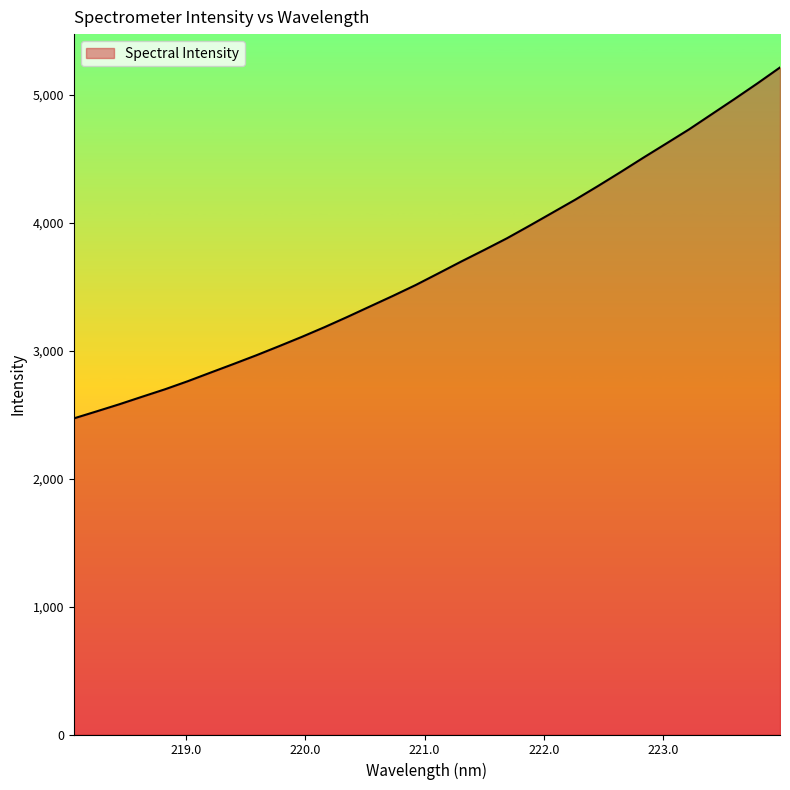

What is the difference between the maximum and minimum values?

2743.8